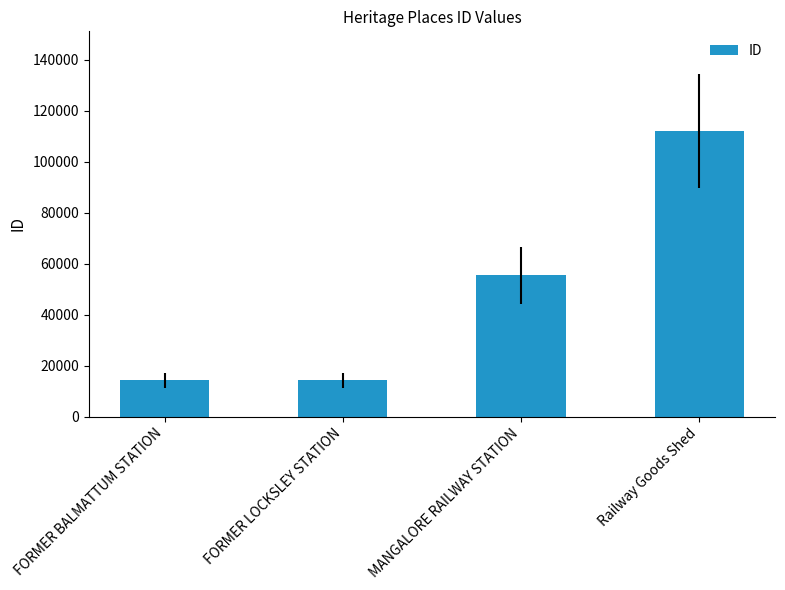

What is the maximum value shown in the chart?

111970